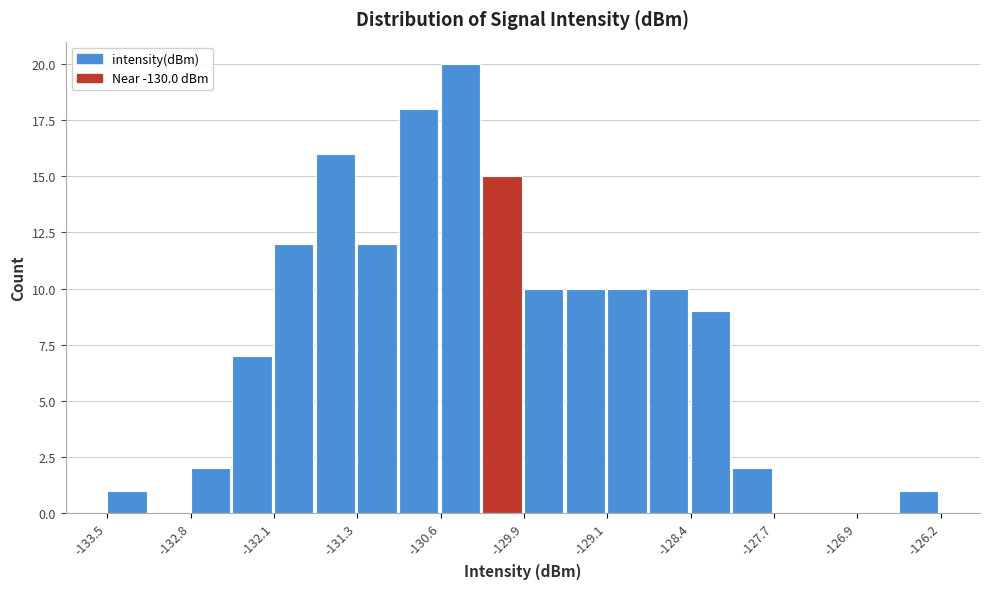

Read against the x-axis, roughly where is the centre of the tallest bar?

-130.4